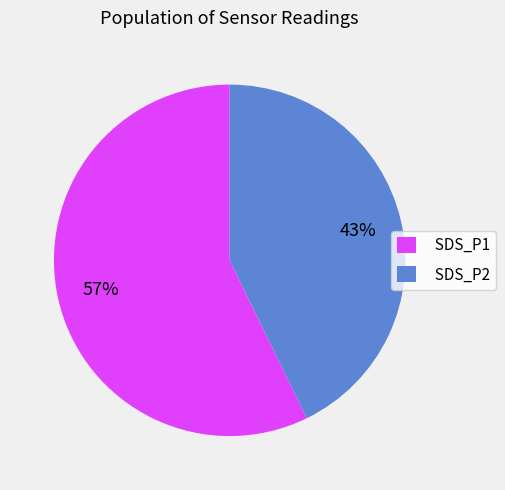

How many slices are in this pie chart?

2